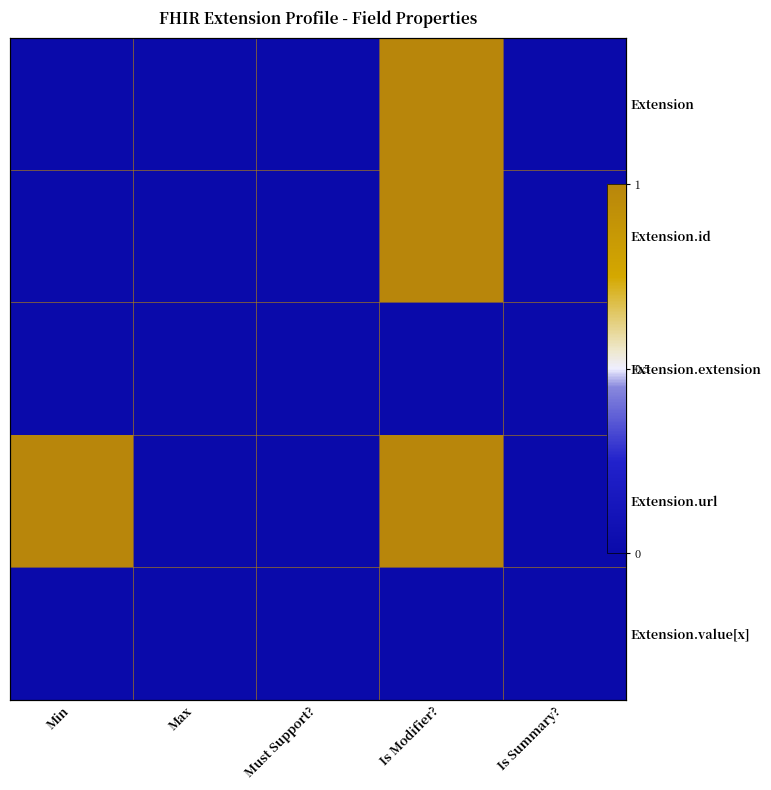

What is the maximum value shown in the chart?

1